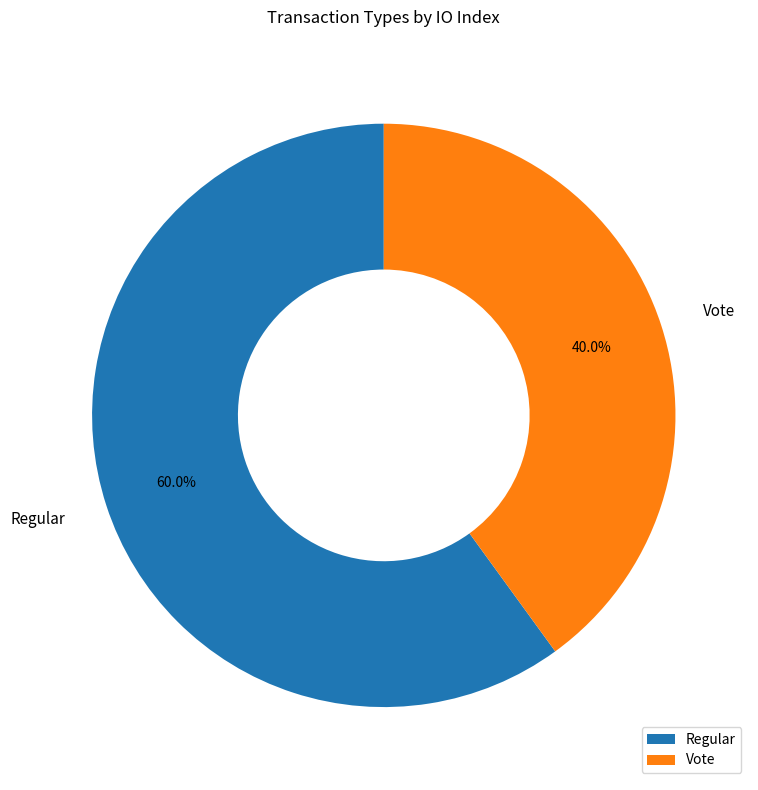

To the nearest percent, what percentage of the pie is Regular?

60%